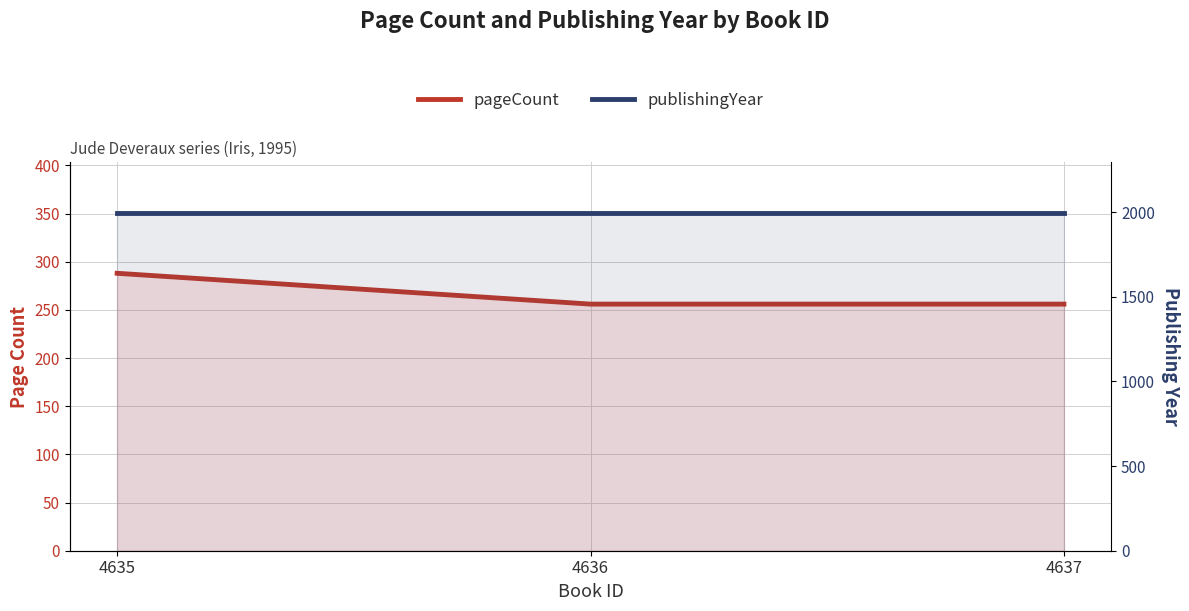

The value of publishingYear at 4635 is 903. True or false?

False